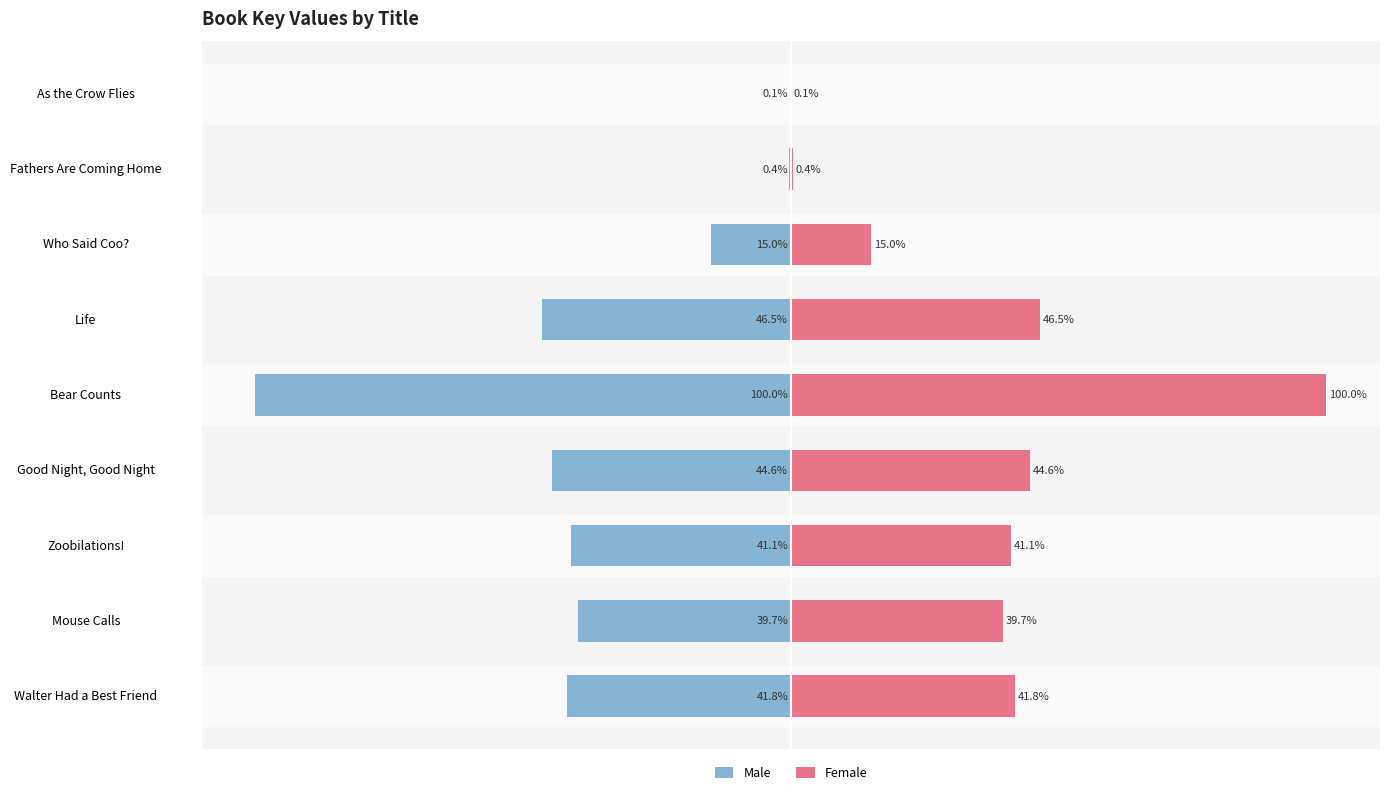

What is the minimum value for Male?

-100.0